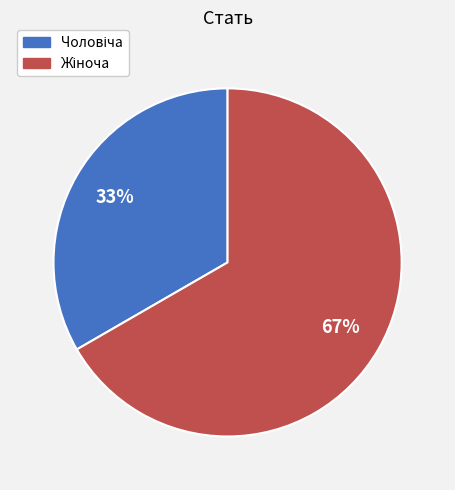

To the nearest percent, what is the average slice percentage?

50%